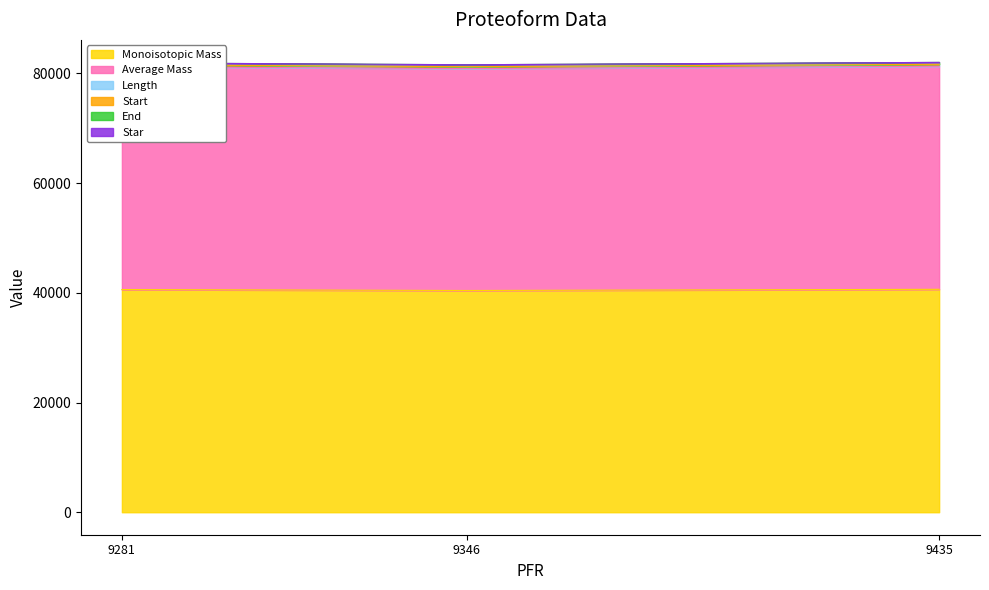

Where is Average Mass nearest to the value 81090?

9281